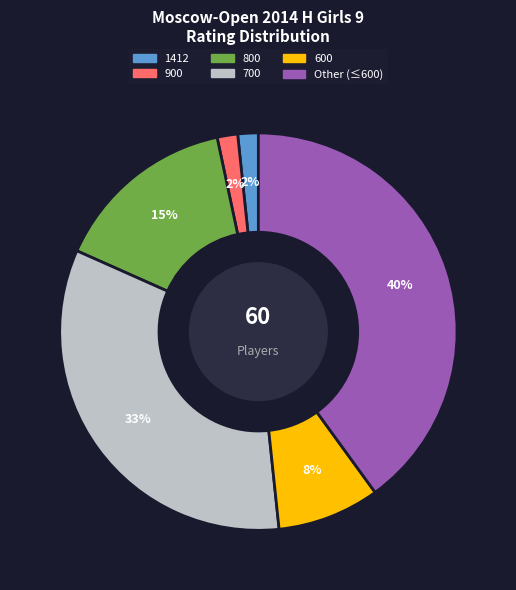

Between 600 and 1412, which is larger?

600